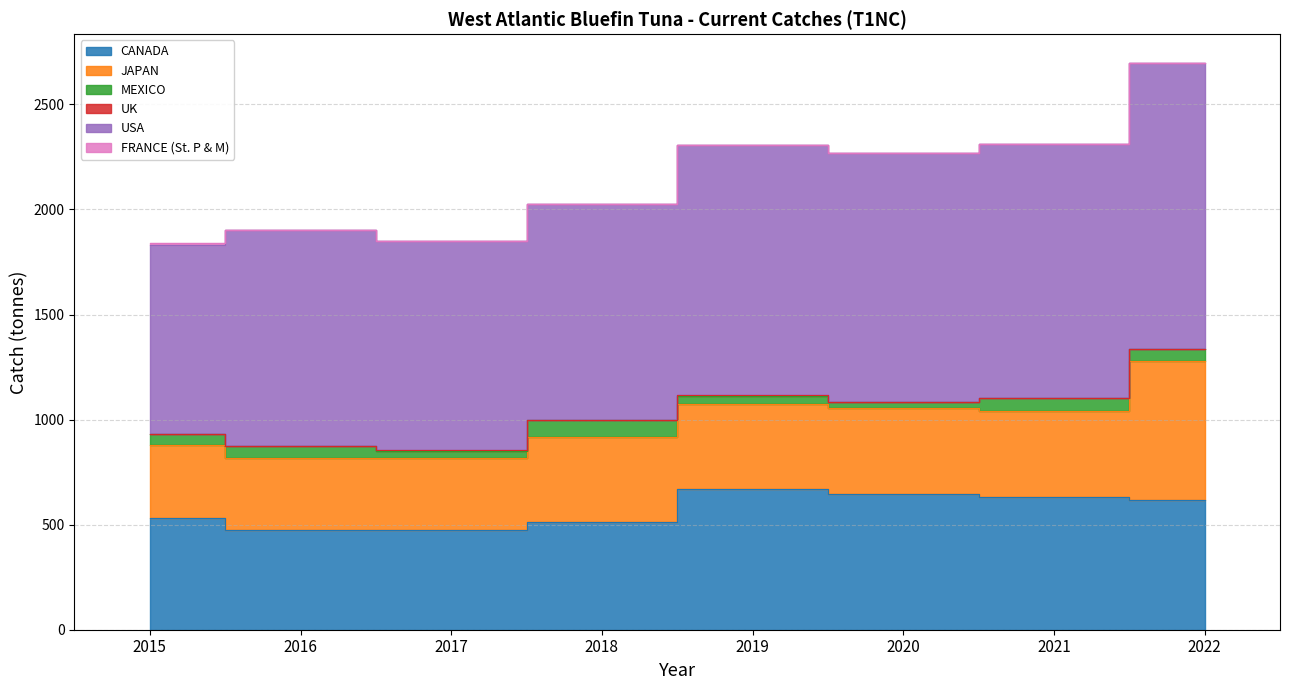

How many interior local valleys does the JAPAN series have?

2